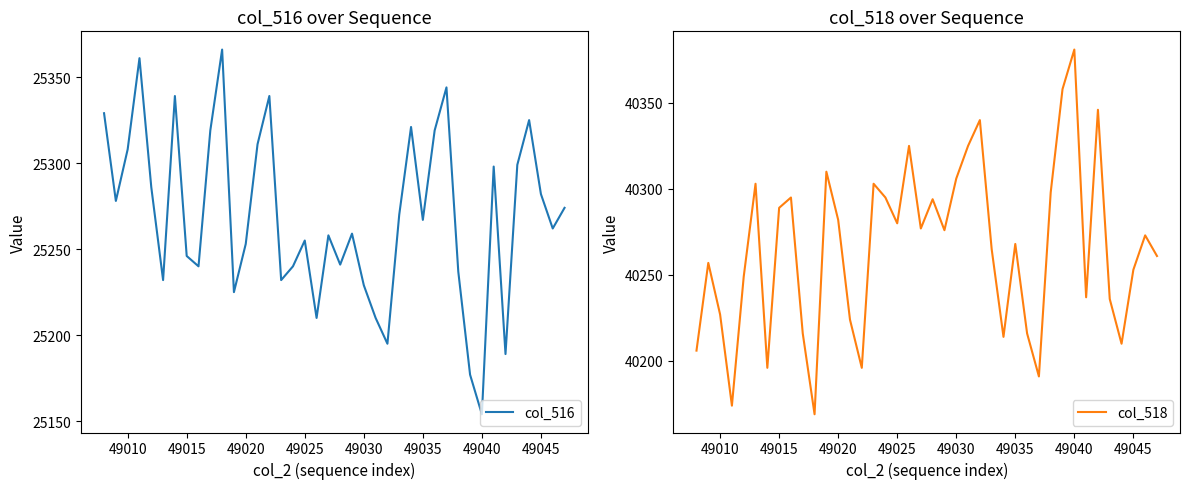

What is the lowest value of the col_518 series?

40169